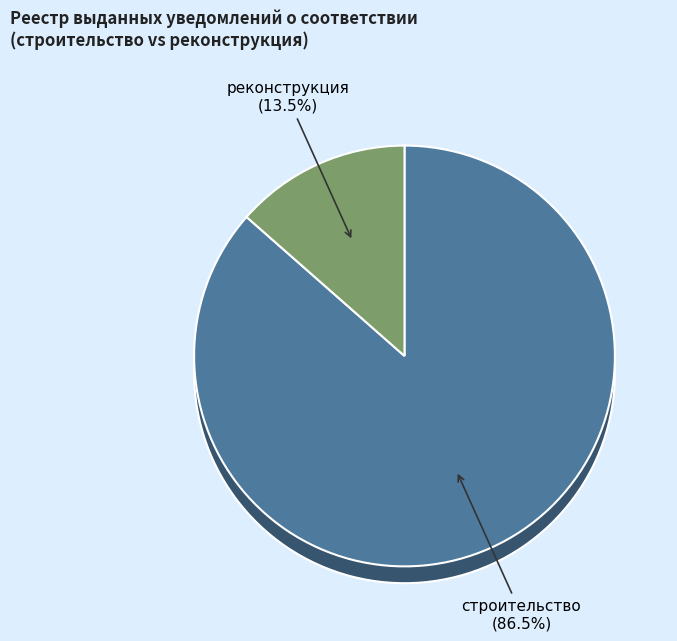

Is there a majority slice in this chart?

Yes